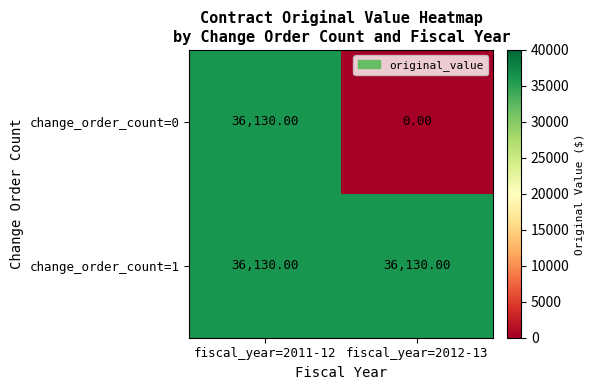

Rank the series by their average value, from lowest to highest.

change_order_count=0, change_order_count=1